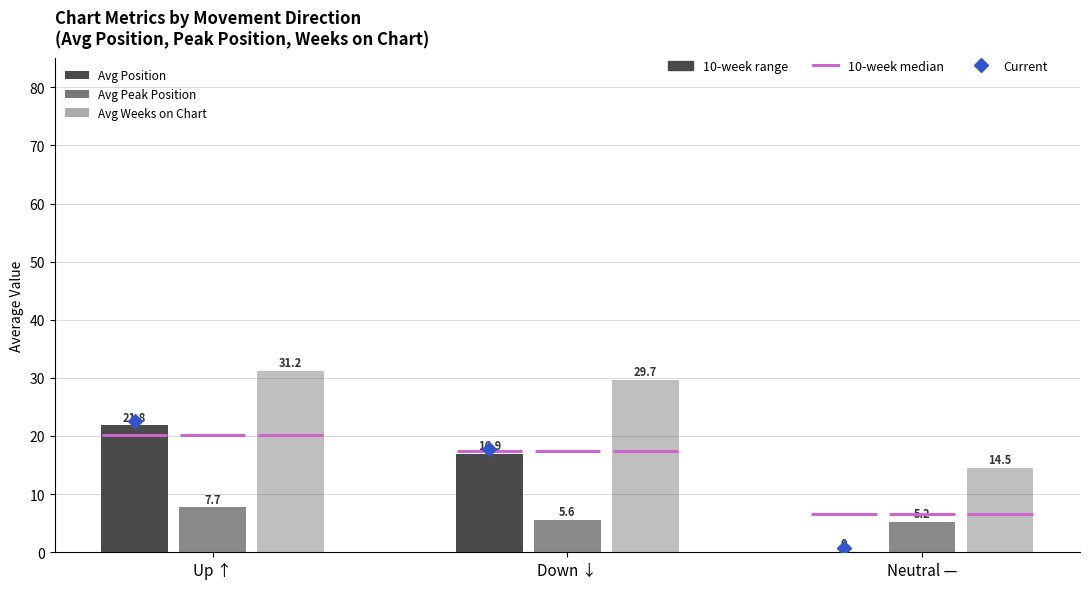

What is the difference between the Avg Position values at Down ↓ and Up ↑?

4.9